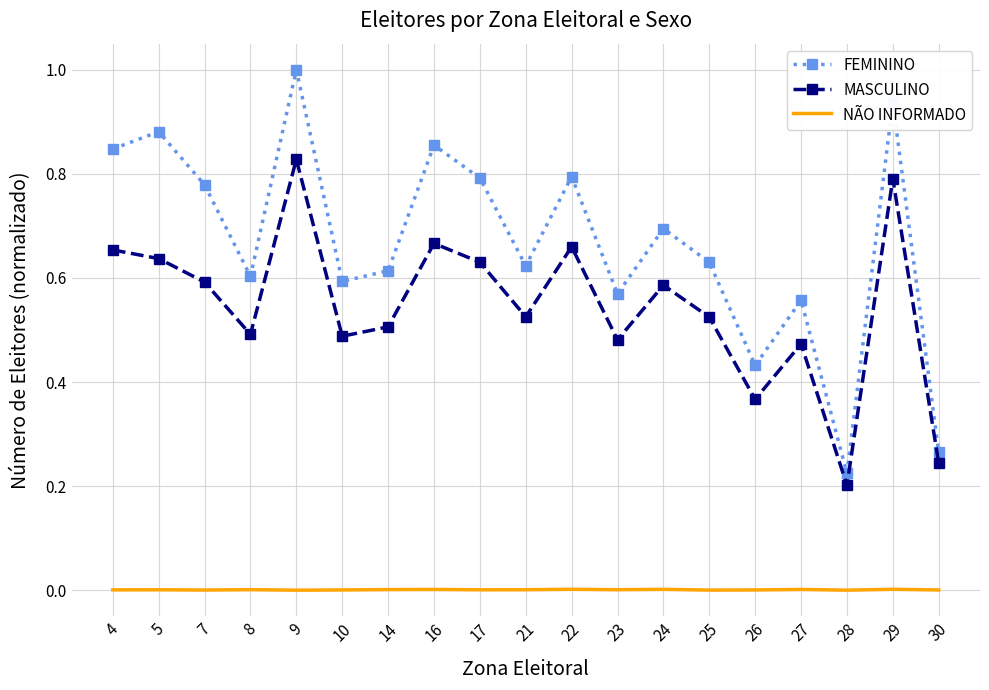

Rank the series by their average value, from lowest to highest.

NÃO INFORMADO, MASCULINO, FEMININO